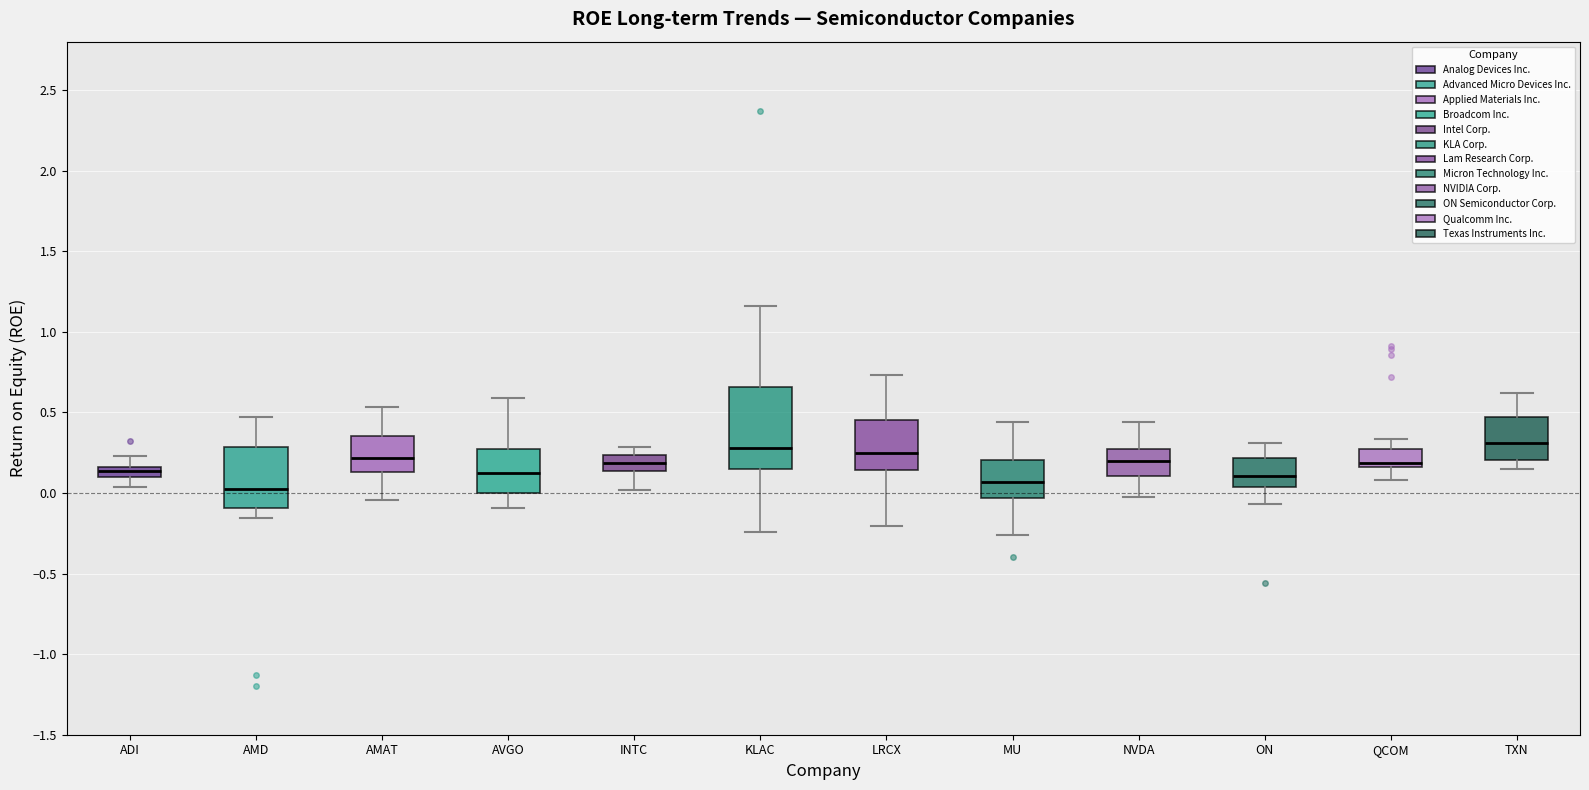

Comparing the boxes themselves (not the whiskers), which one is the tallest?

KLAC